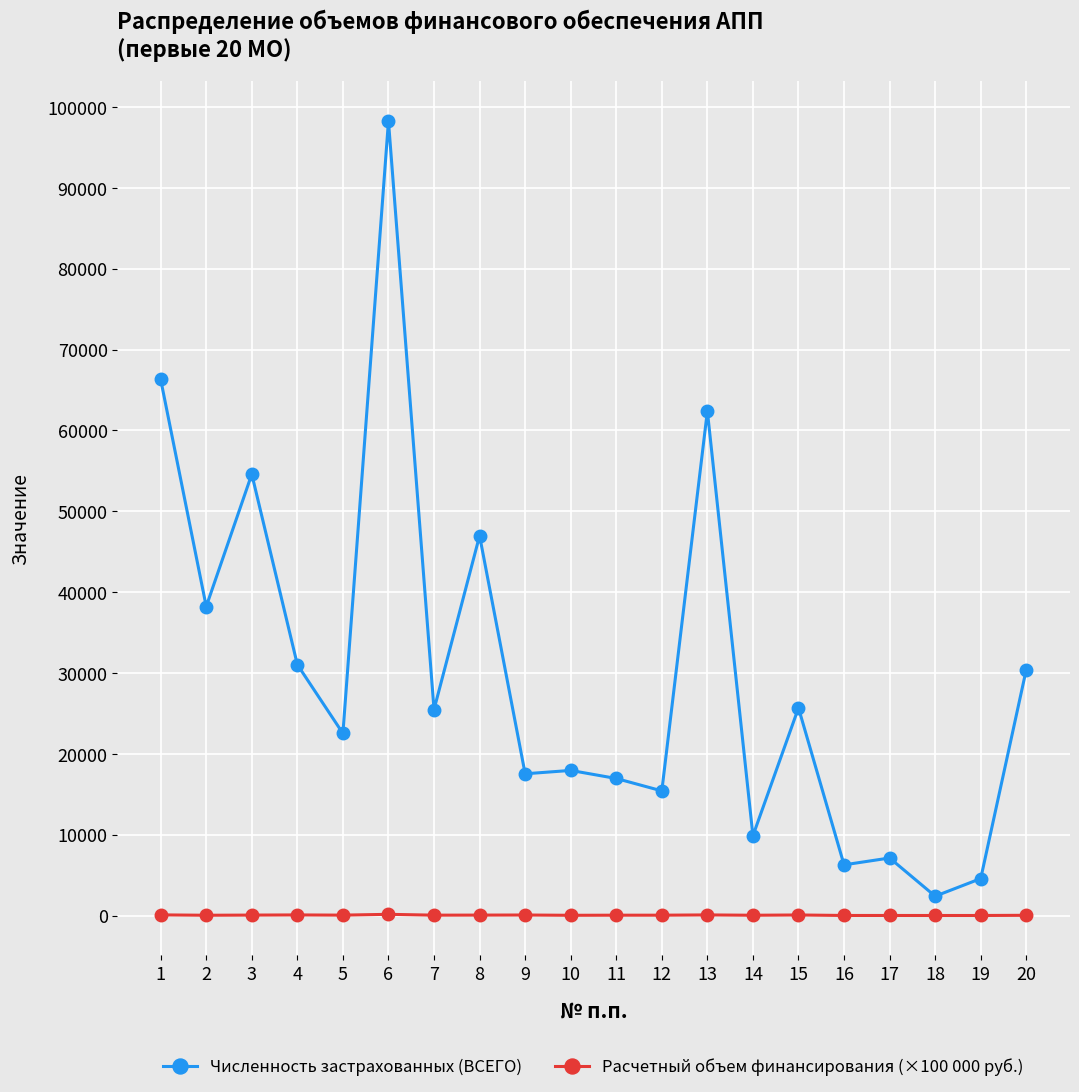

True or false: Расчетный объем финансирования (×100 000 руб.) and Численность застрахованных (ВСЕГО) cross at least once.

False